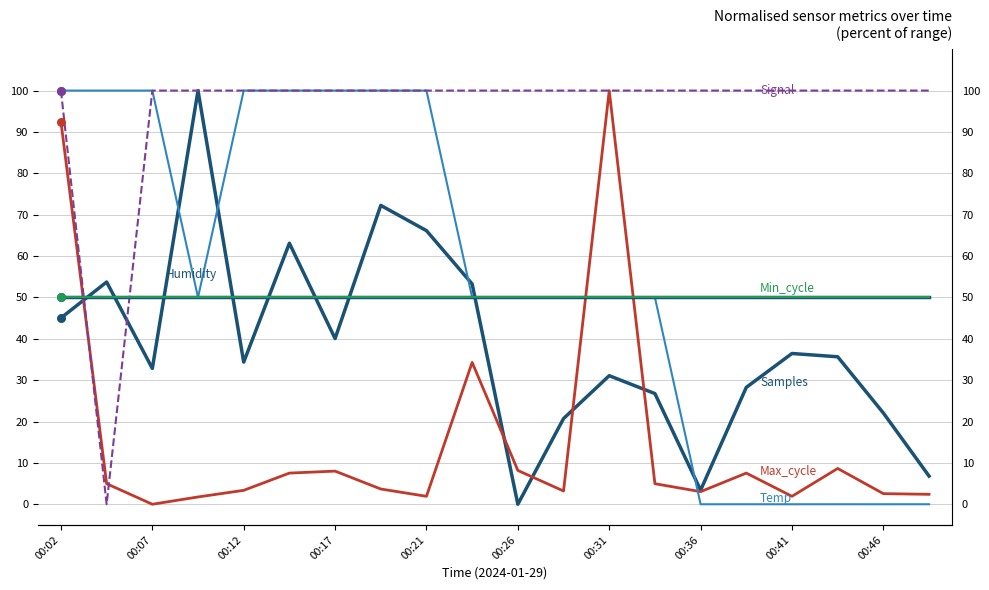

Which series has the largest total across all categories?

Signal